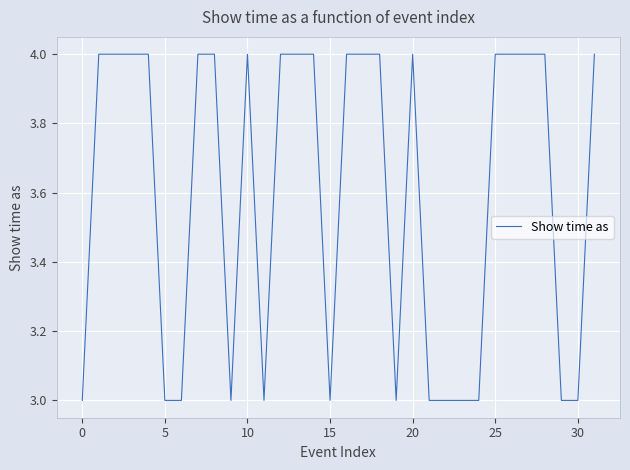

What is the greatest value displayed?

4